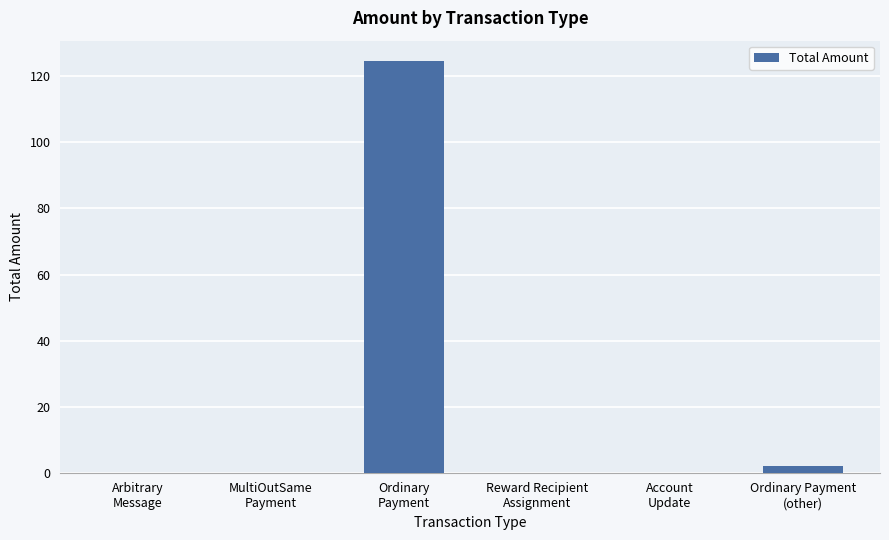

What is the greatest value displayed?

124.6